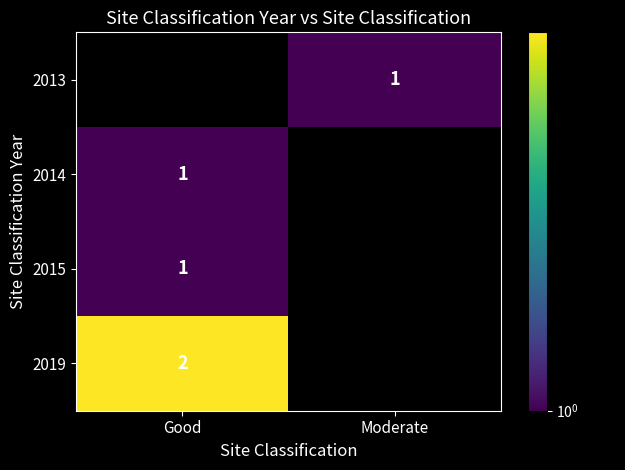

At which category does the chart reach its minimum across all series?

Good